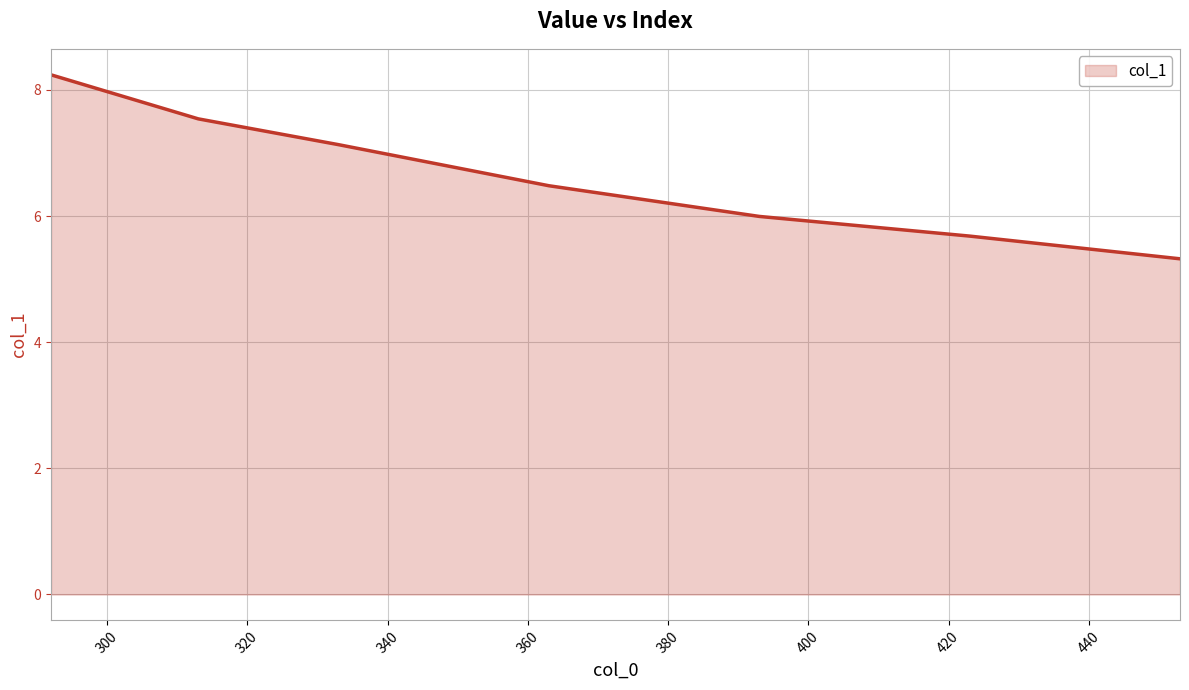

What is the difference between the maximum and minimum values?

2.9